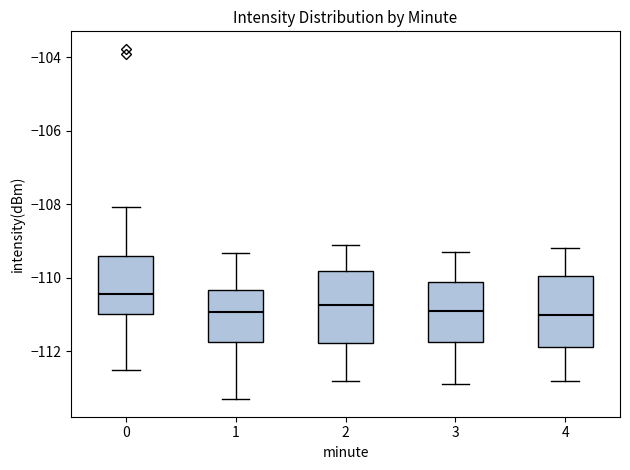

Where is the upper edge of the box at x = 0 on the y-axis? The values are not printed on the chart, so give them approximately, as read against the axis.

-109.4